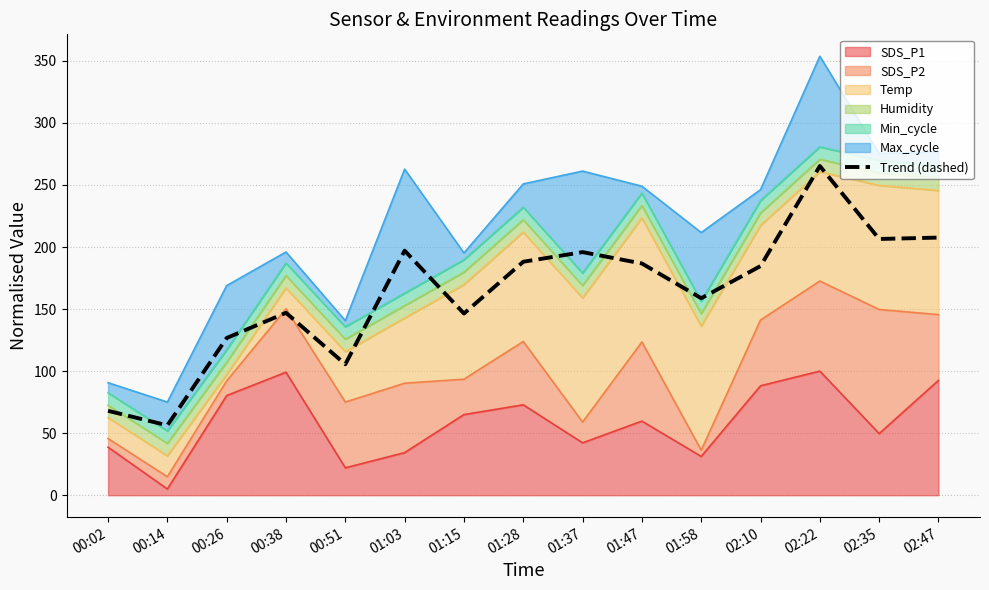

What is the maximum value shown in the chart?

265.3